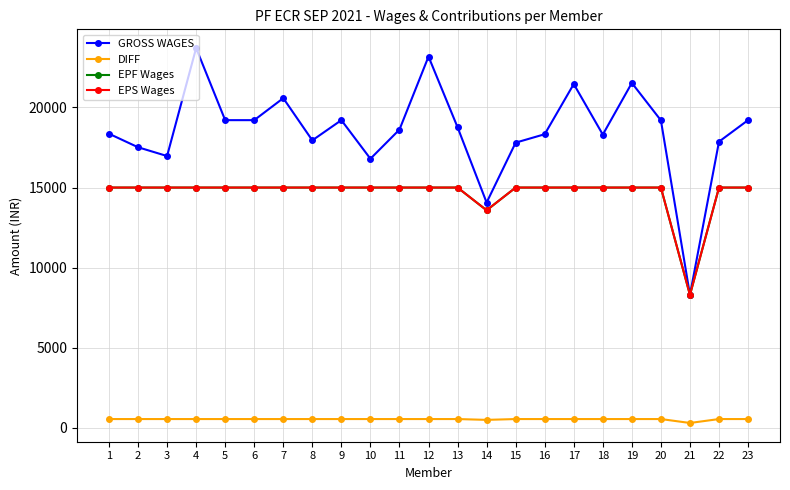

At how many categories does at least one series exceed 12645?

22